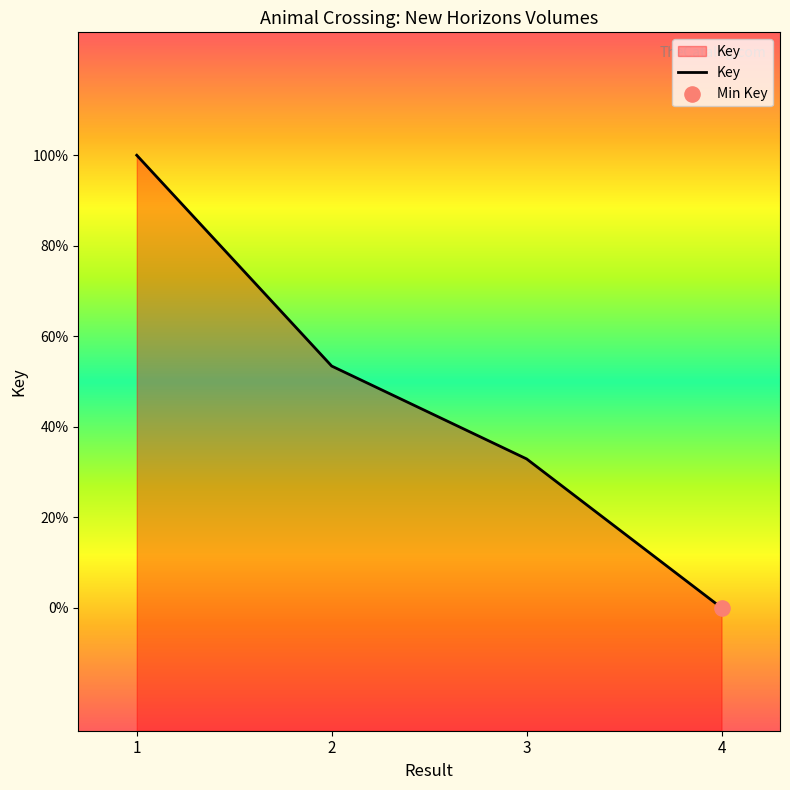

Between 3 and 2, which is larger?

2